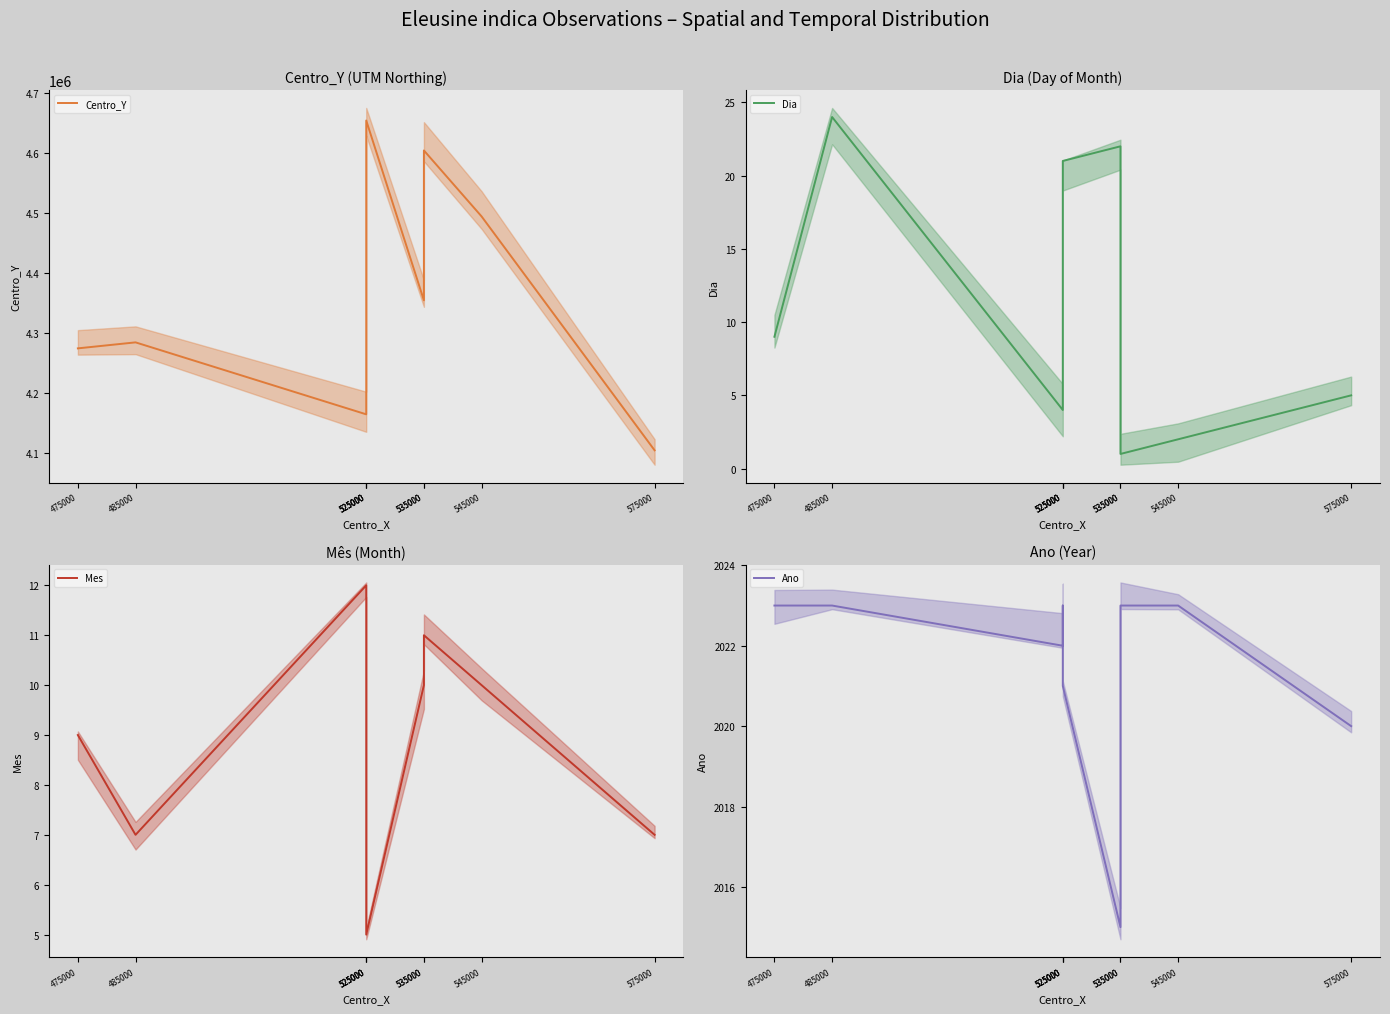

Reading left to right, list all the values displayed in this chart.

Centro_Y: 4275000	4285000	4165000	4595000	4655000	4355000	4605000	4495000	4105000
Dia: 9	24	4	14	21	22	1	2	5
Mes: 9	7	12	10	5	10	11	10	7
Ano: 2023	2023	2022	2023	2021	2015	2023	2023	2020